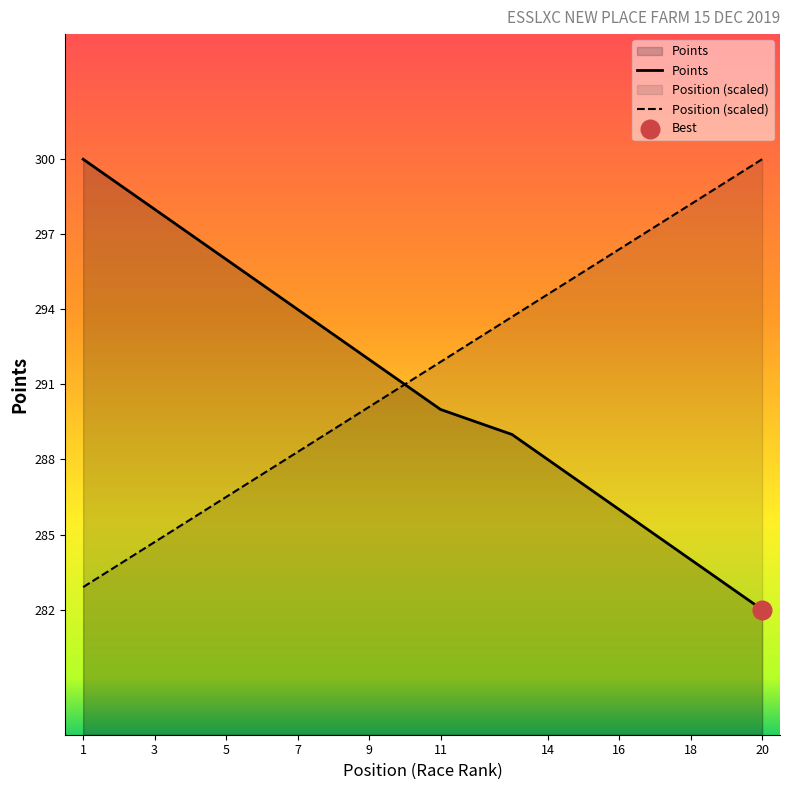

Is the value of Position at 2 greater than the value of Points at 2?

No